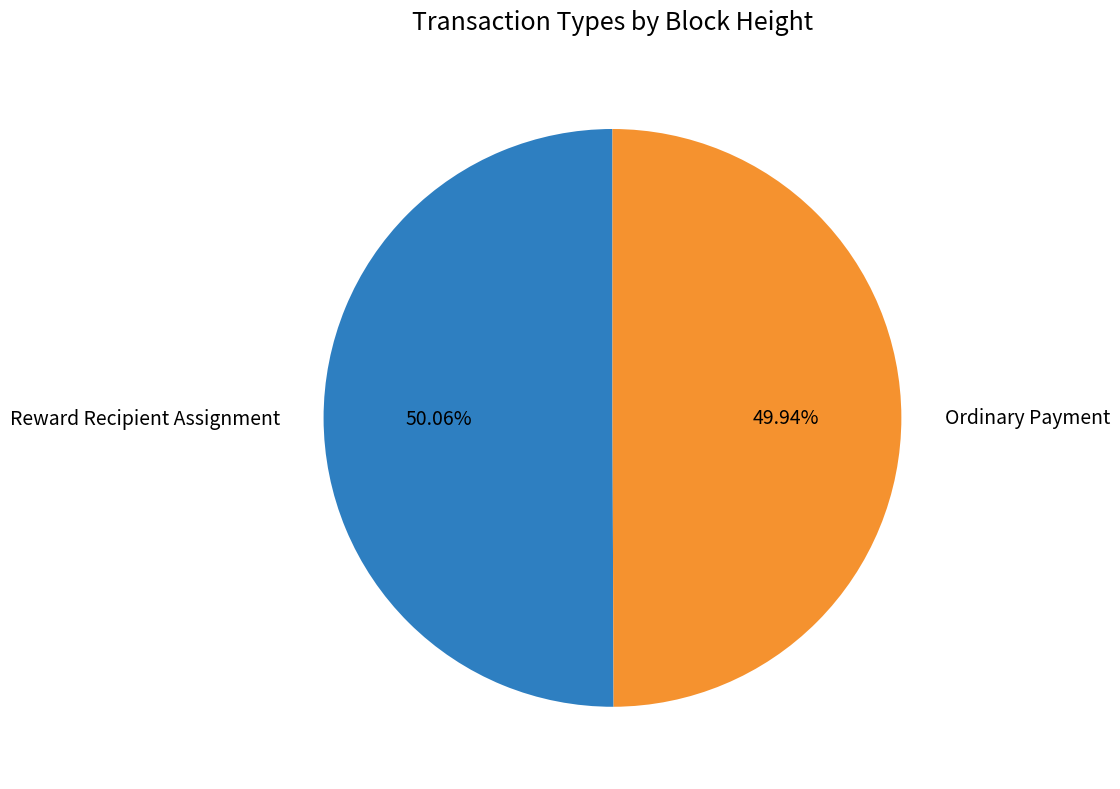

To the nearest percent, what percentage of the pie is Reward Recipient Assignment?

50%